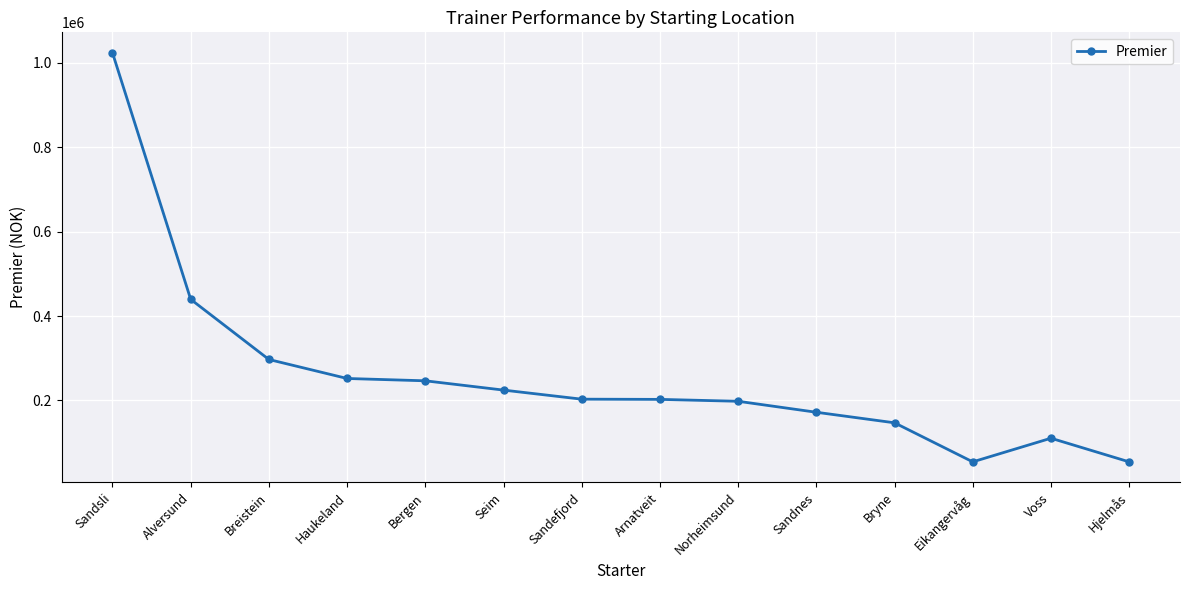

The chart shows a value of 202500 at Arnatveit. True or false?

True